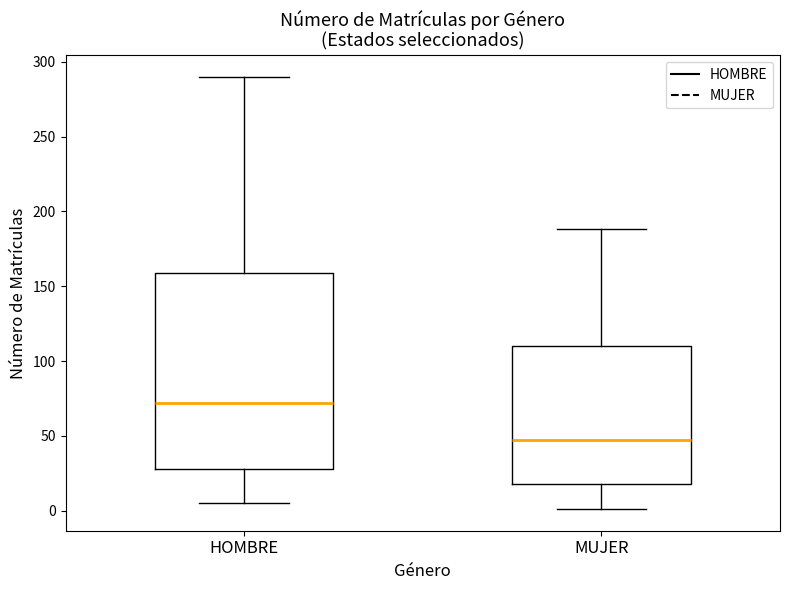

Where does the upper whisker of the box for MUJER end on the y-axis? The values are not printed on the chart, so give them approximately, as read against the axis.

190